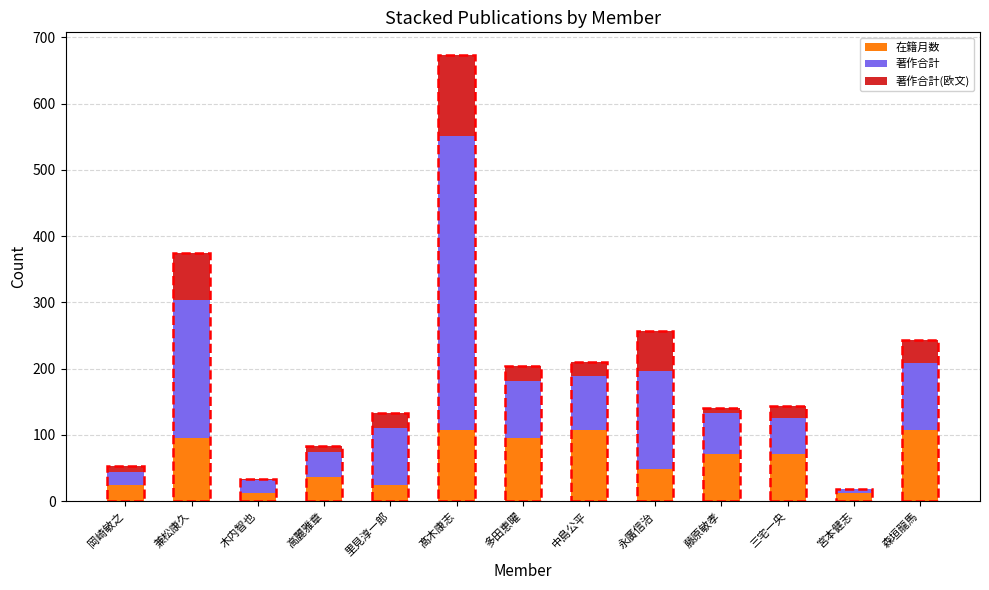

What is the highest value of the 在籍月数 series?

108